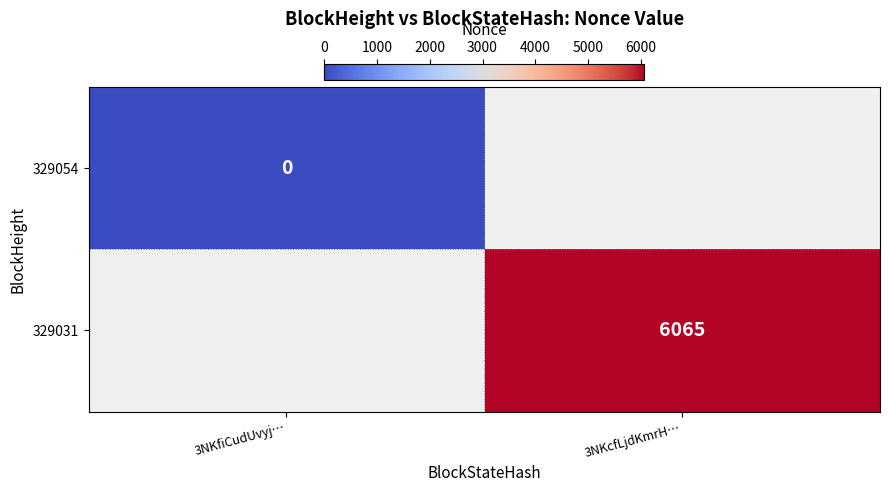

Which label corresponds to the largest value in the chart?

3NKcfLjdKmrH…